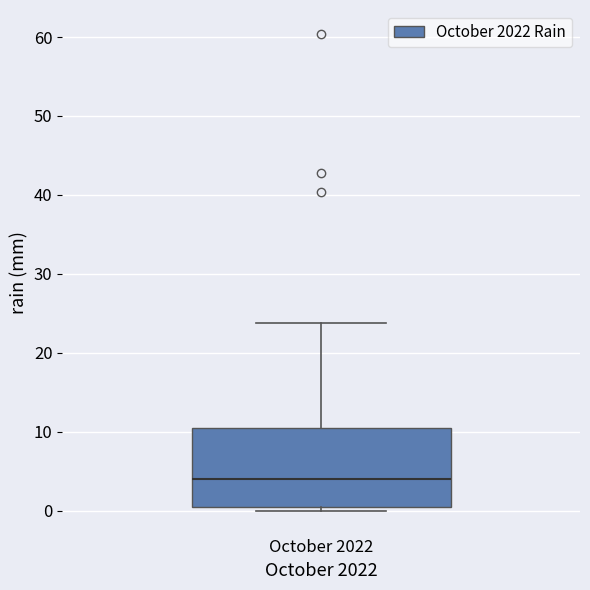

Where is the upper edge of the box for October 2022 on the y-axis? The values are not printed on the chart, so give them approximately, as read against the axis.

11